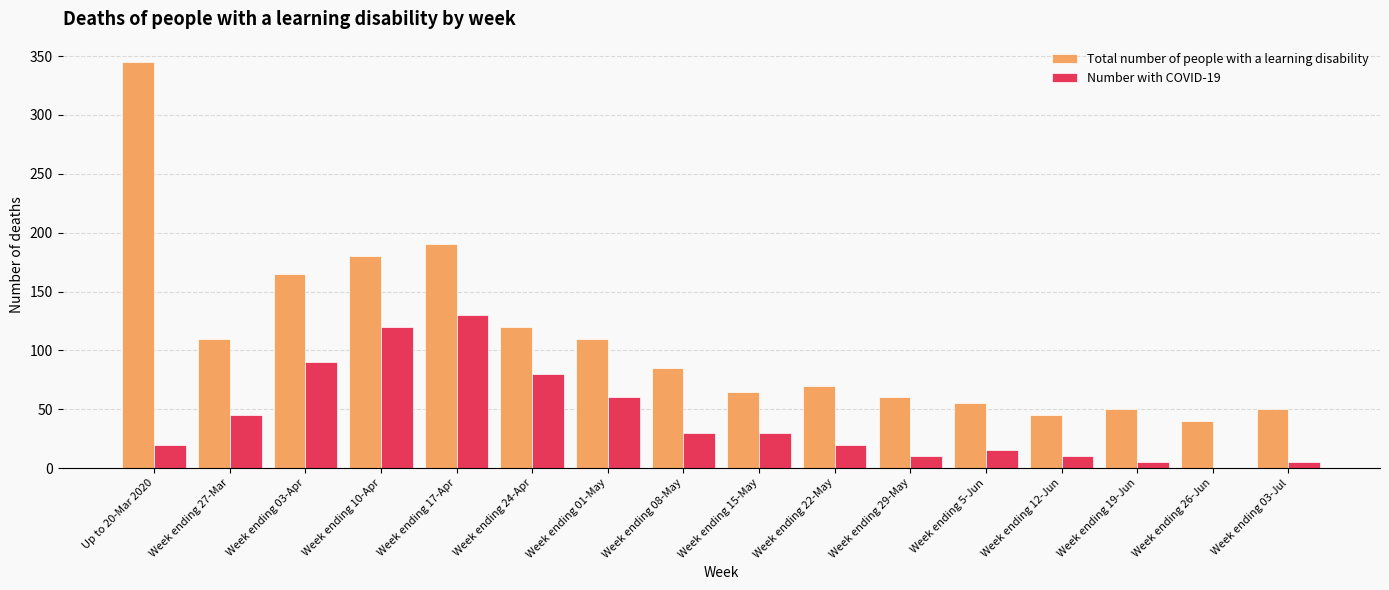

What is the sum of all Number with COVID-19 values?

670